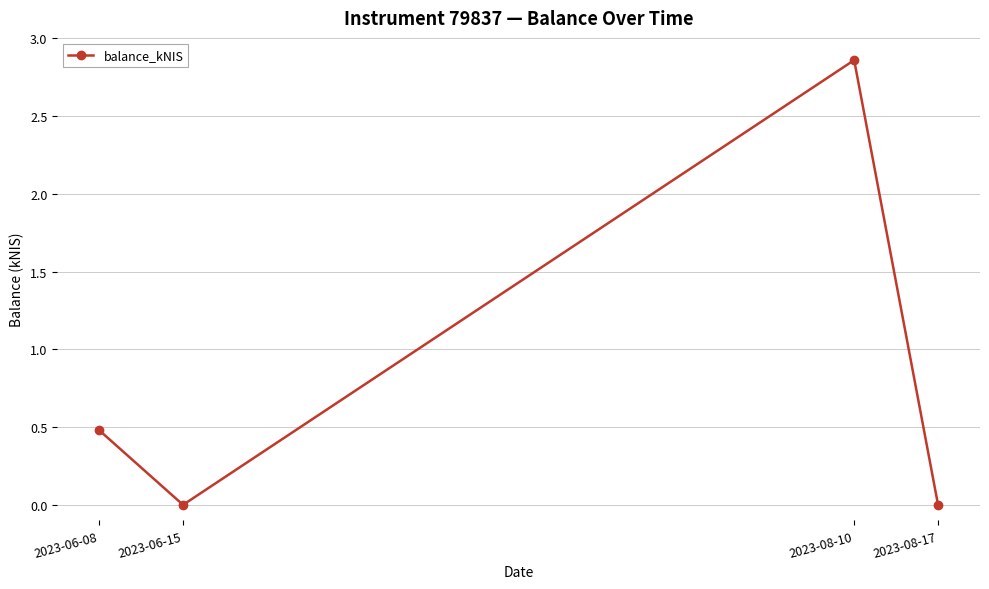

Between 2023-06-08 and 2023-08-17, which is larger?

2023-06-08